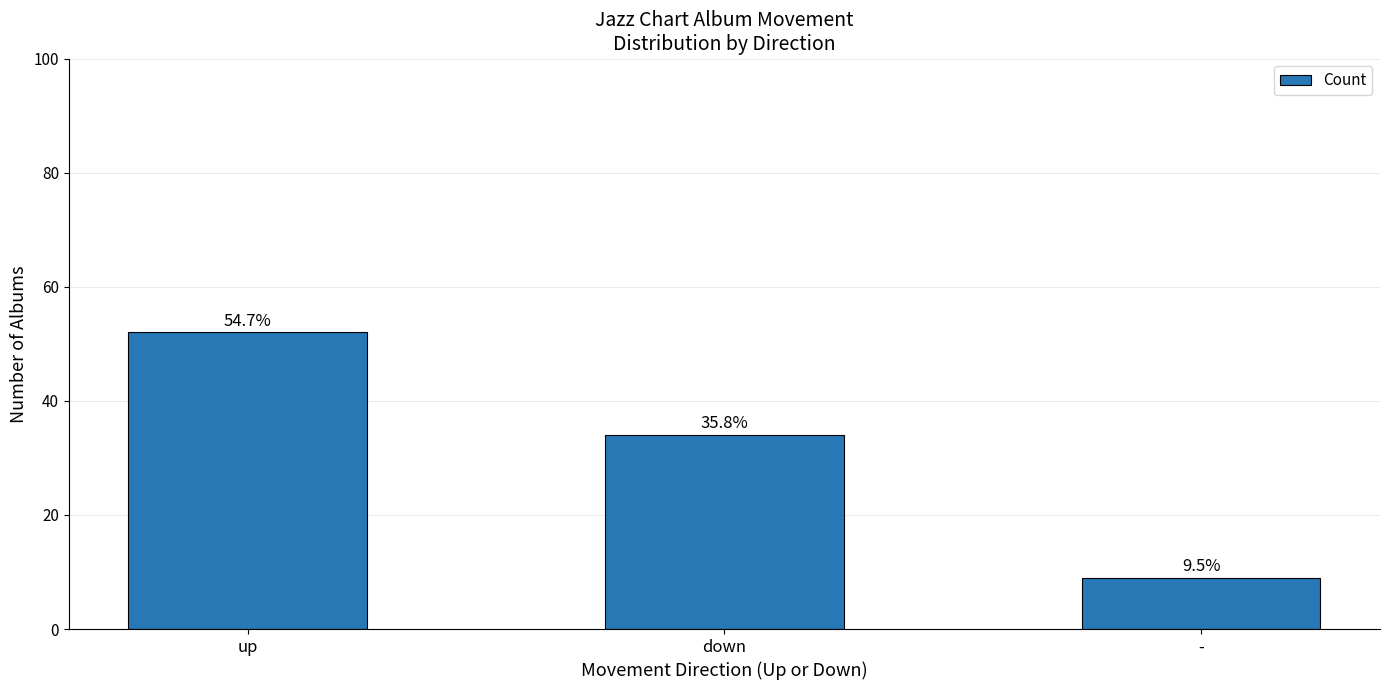

Approximately how many times larger is the value at - compared to down?

0.3